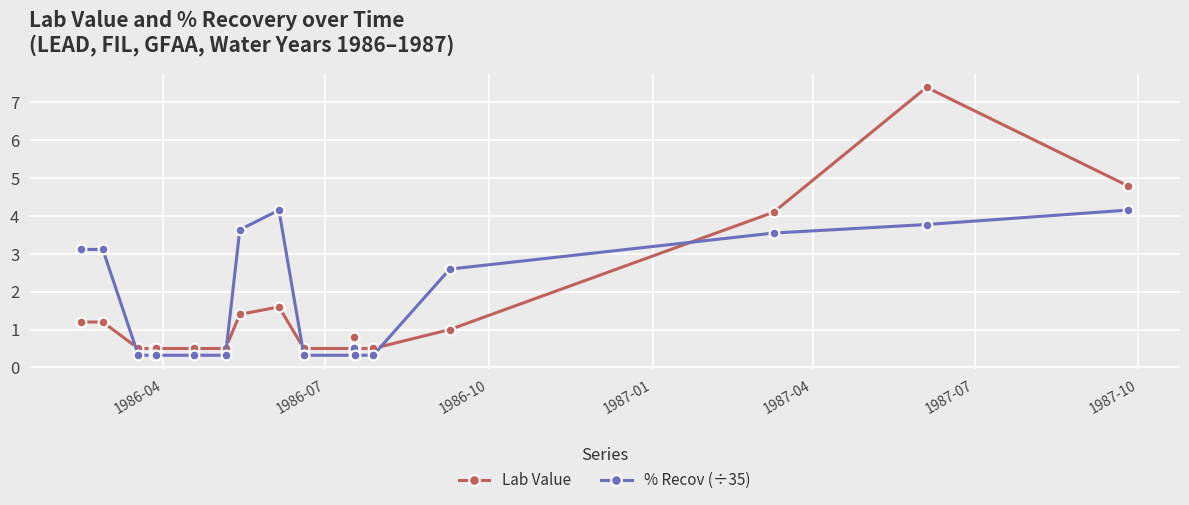

What is the difference between the maximum and minimum values in the Lab Value series?

6.9